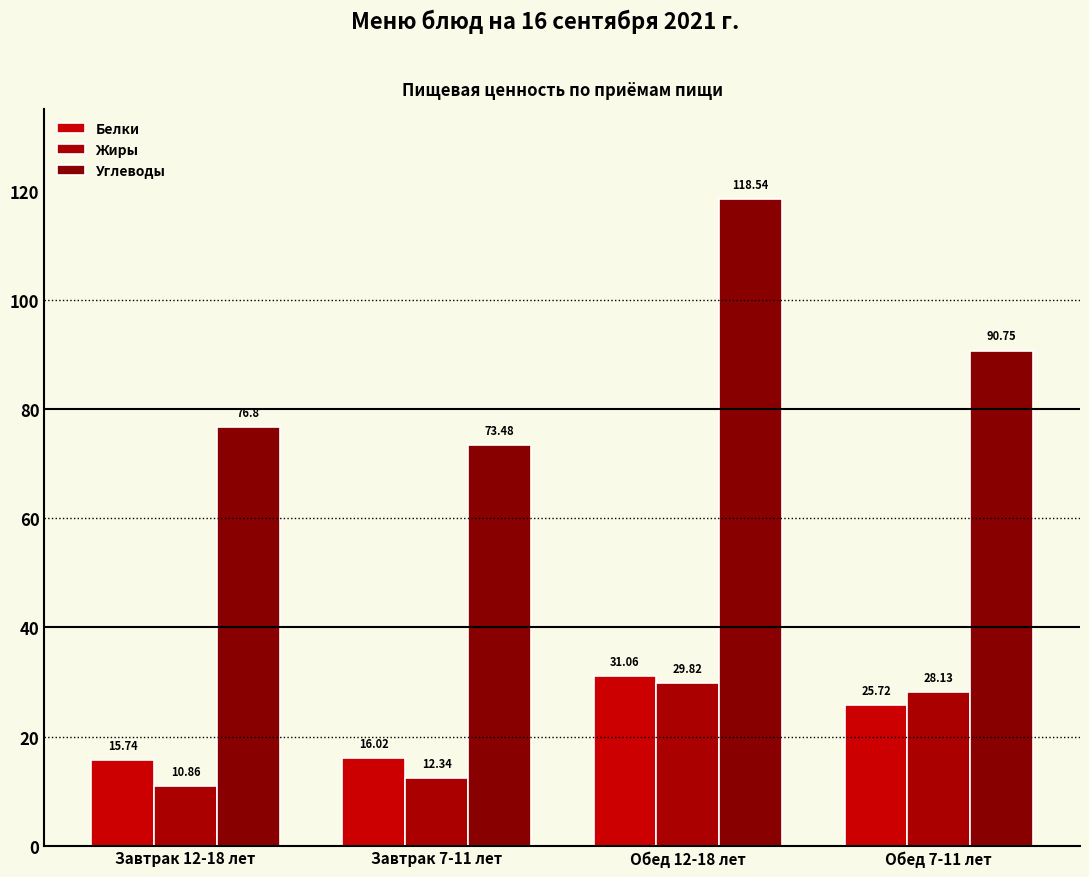

Count the number of categories in the chart.

4